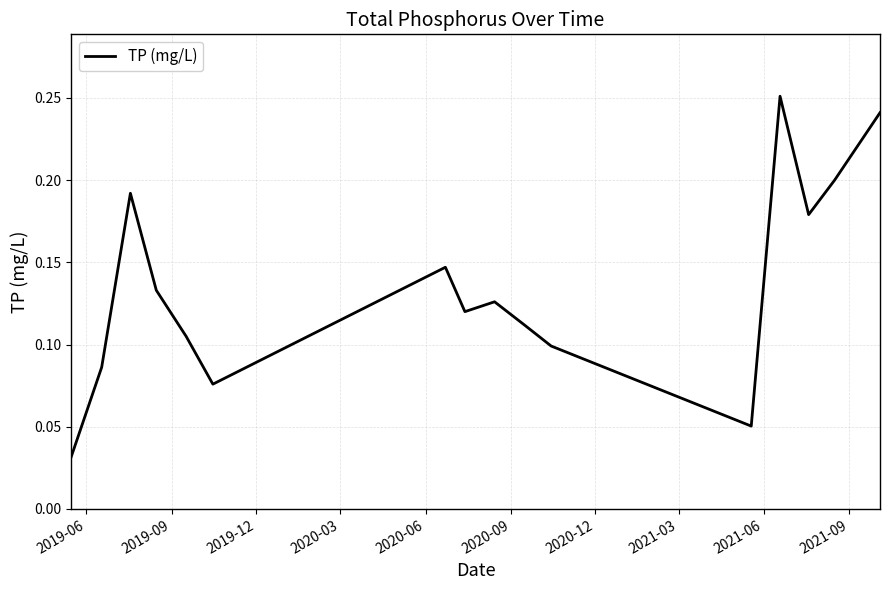

How many lines are shown in the chart?

1